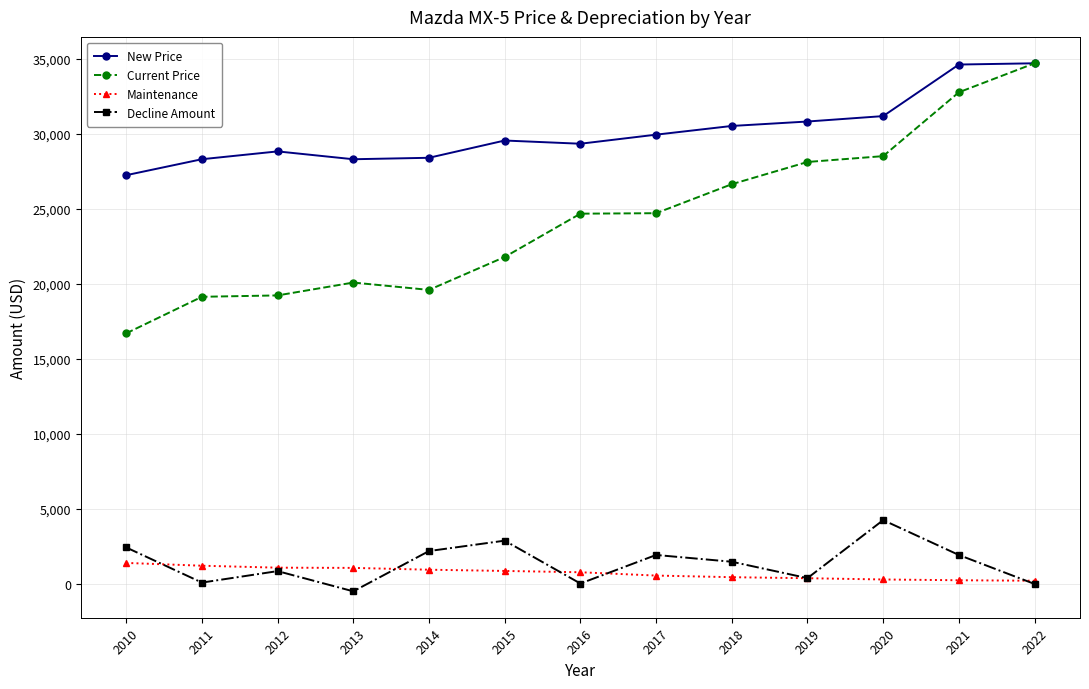

What is the greatest value displayed?

34688